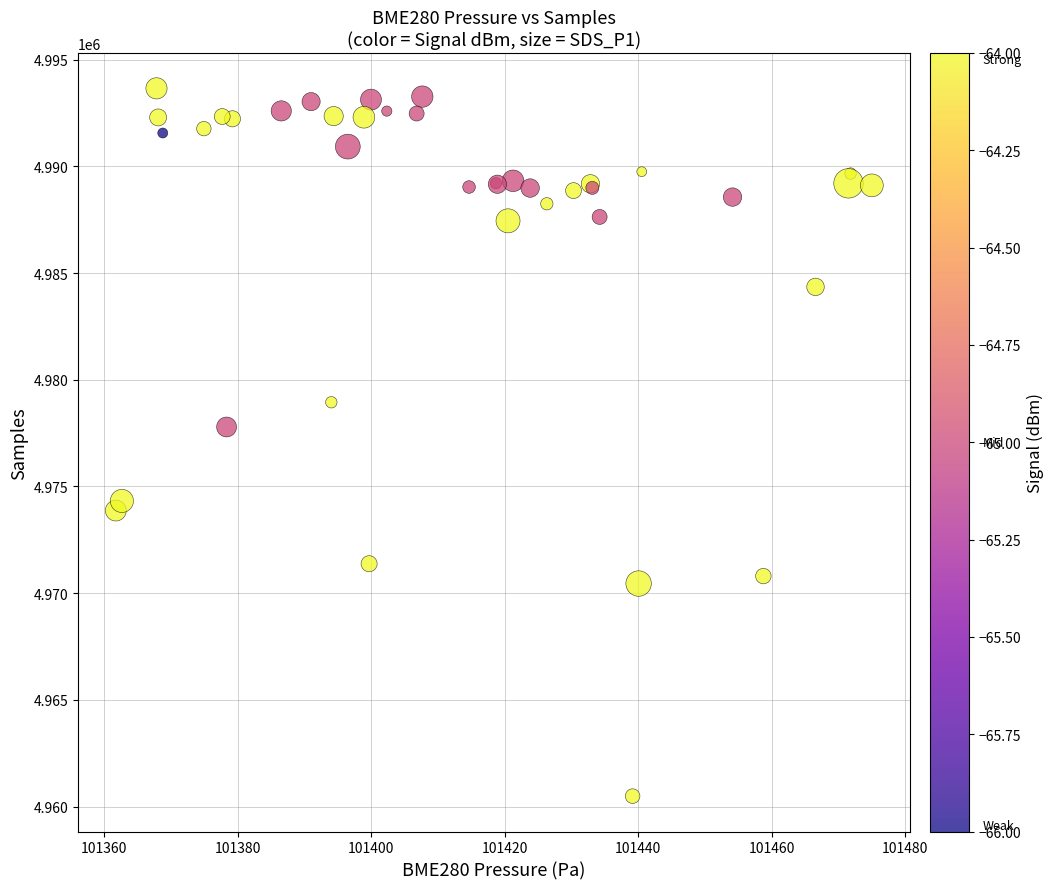

What Y value in the scatter plot is closest to 4977073?

4977788